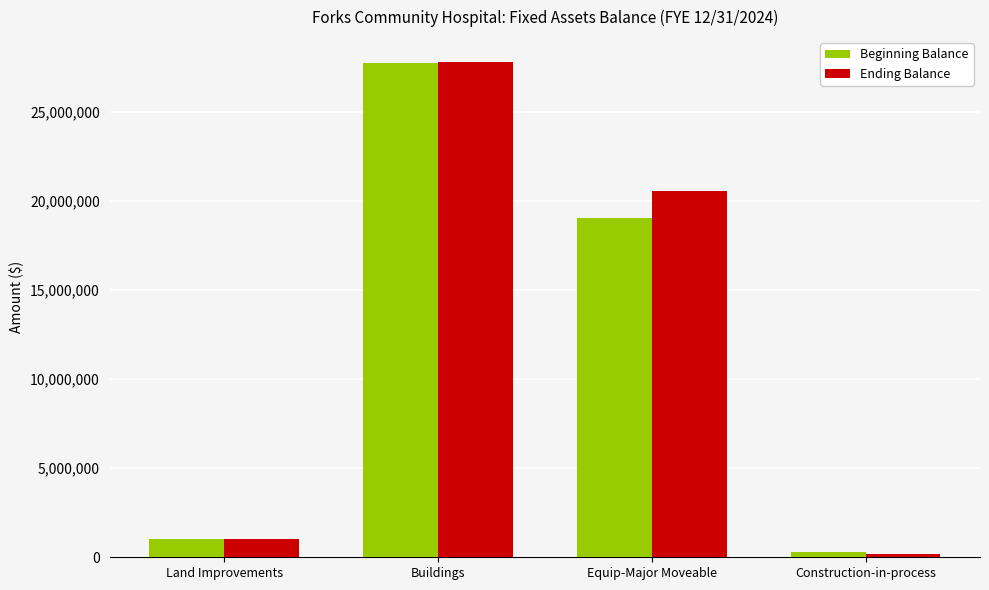

What is the lowest value of the Ending Balance series?

181190.0